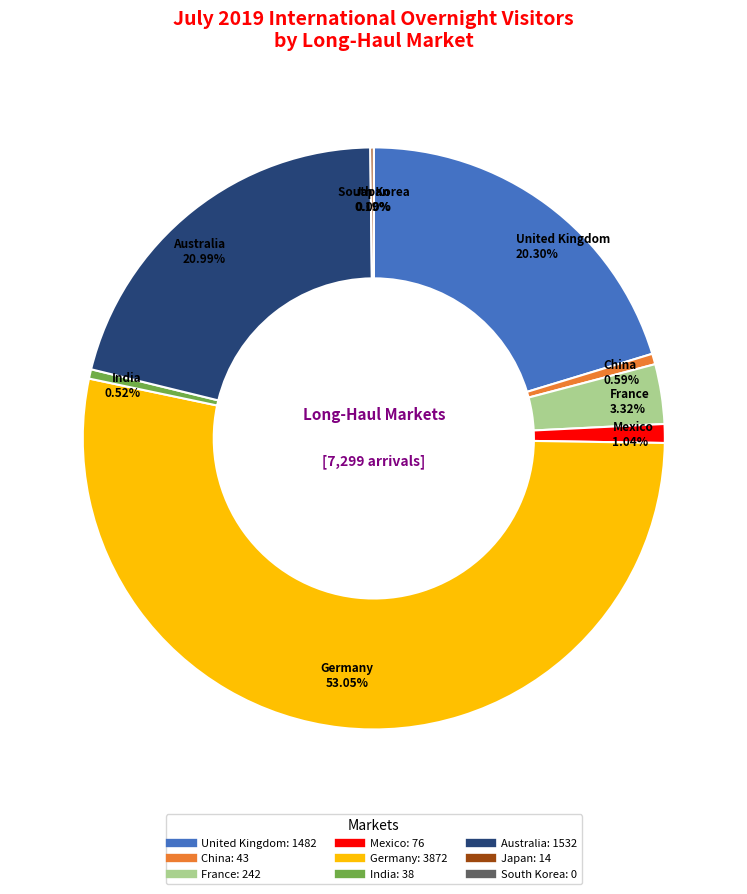

Does France account for over 50% of the chart?

No